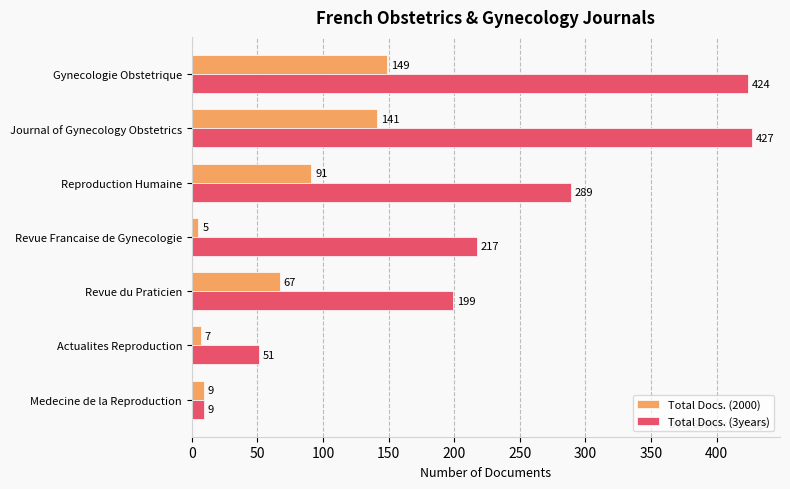

What is the smallest value displayed?

5